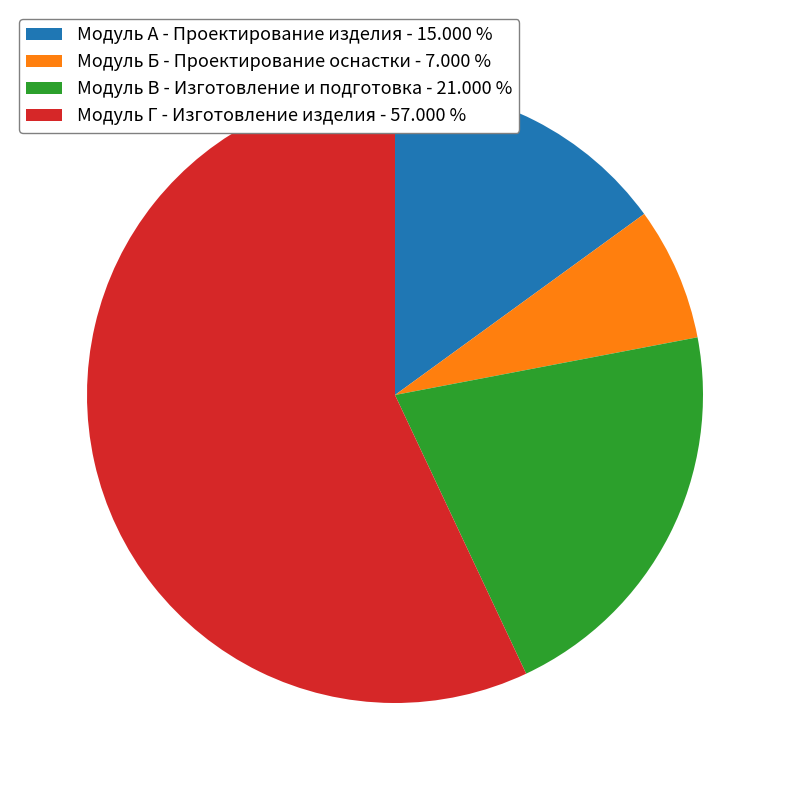

Is the sum of Модуль А - Проектирование изделия and Модуль Г - Изготовление изделия greater than half?

Yes